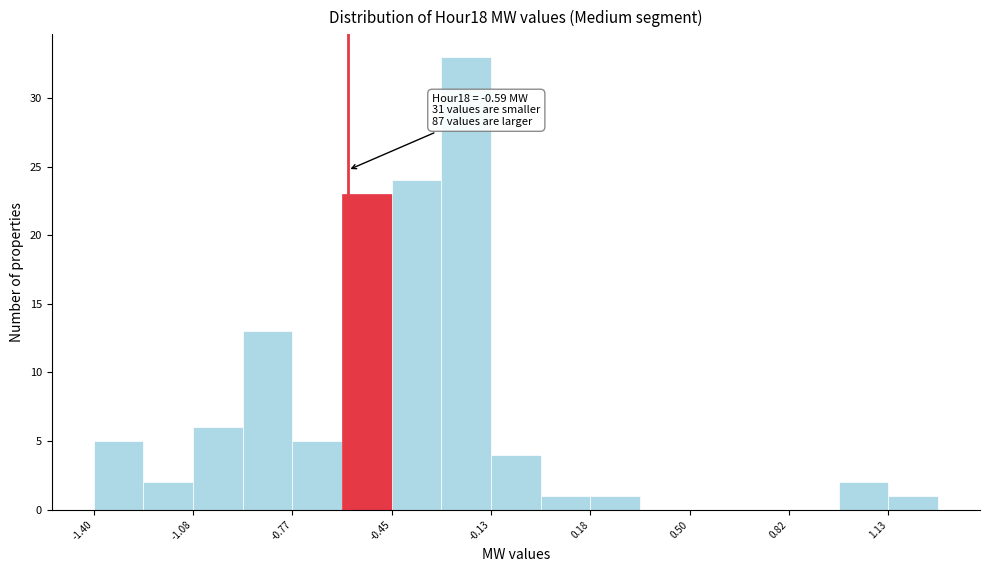

Around what value on the x-axis is the tallest bar? Give the approximate position of its centre, as read against the axis.

-0.20